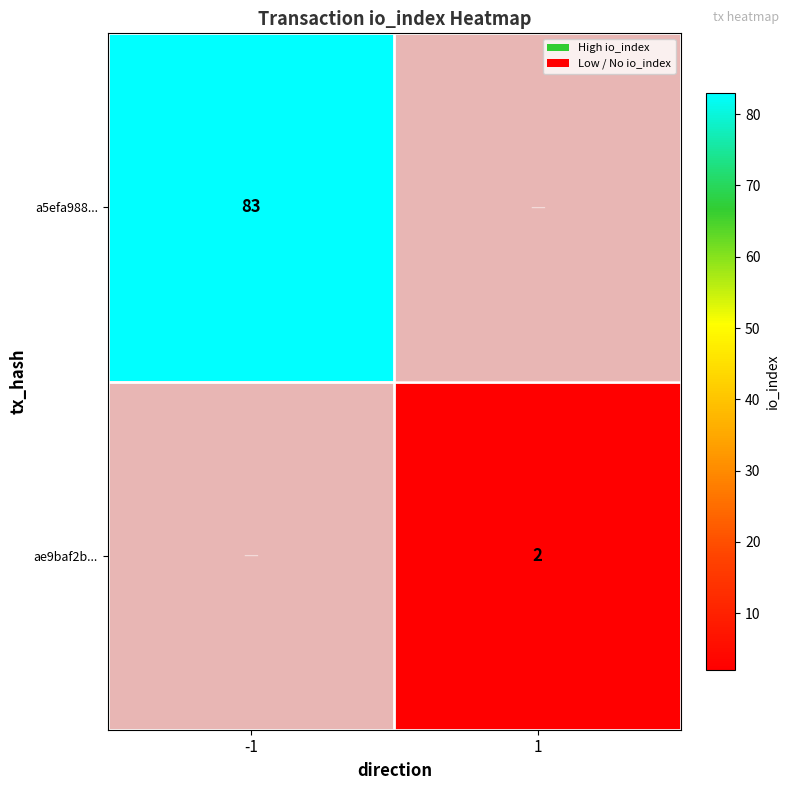

True or false: ae9baf2b... has a value of 3 at 1.

False